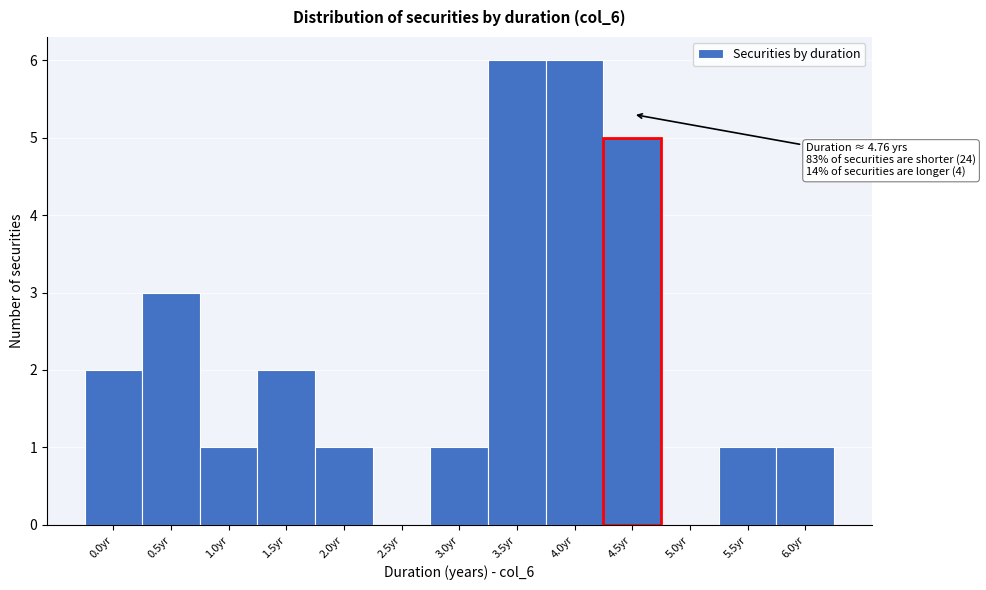

Reading right to left, transcribe all the data shown in this chart.

6.0yr=1	5.5yr=1	5.0yr=0	4.5yr=5	4.0yr=6	3.5yr=6	3.0yr=1	2.5yr=0	2.0yr=1	1.5yr=2	1.0yr=1	0.5yr=3	0.0yr=2